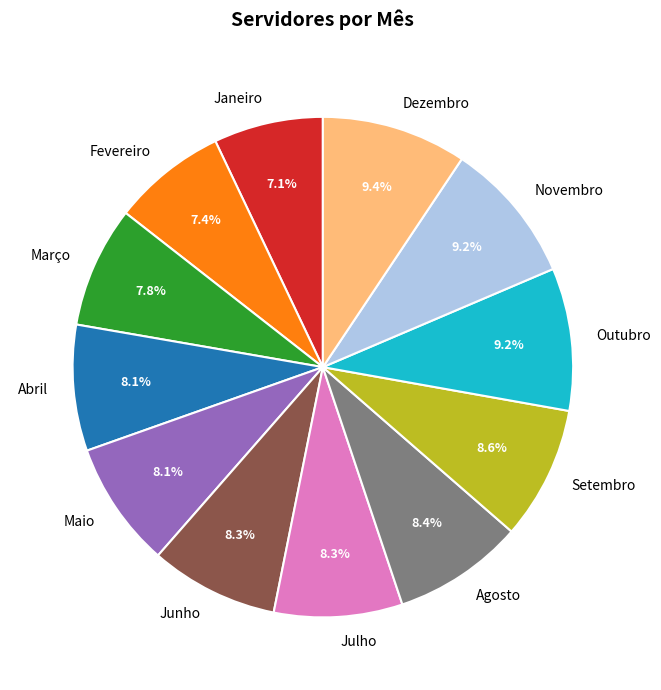

Which has a higher value, Outubro or Junho?

Outubro